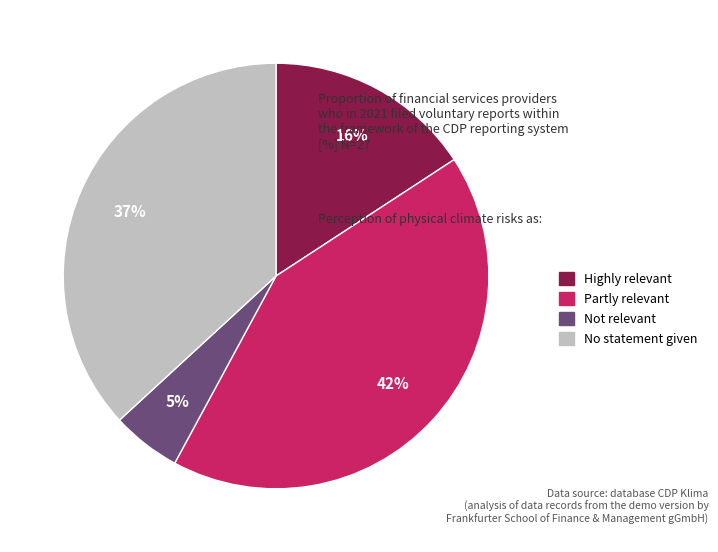

To the nearest percent, what is the average slice percentage?

25%